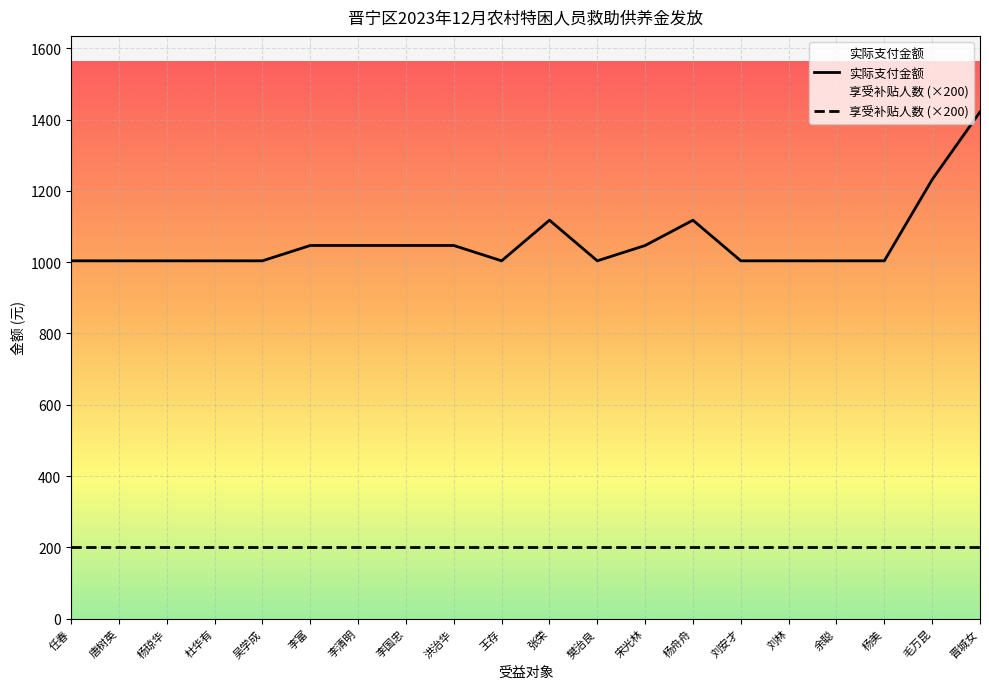

Rank the series by their average value, from lowest to highest.

享受补贴人数 (×200), 实际支付金额